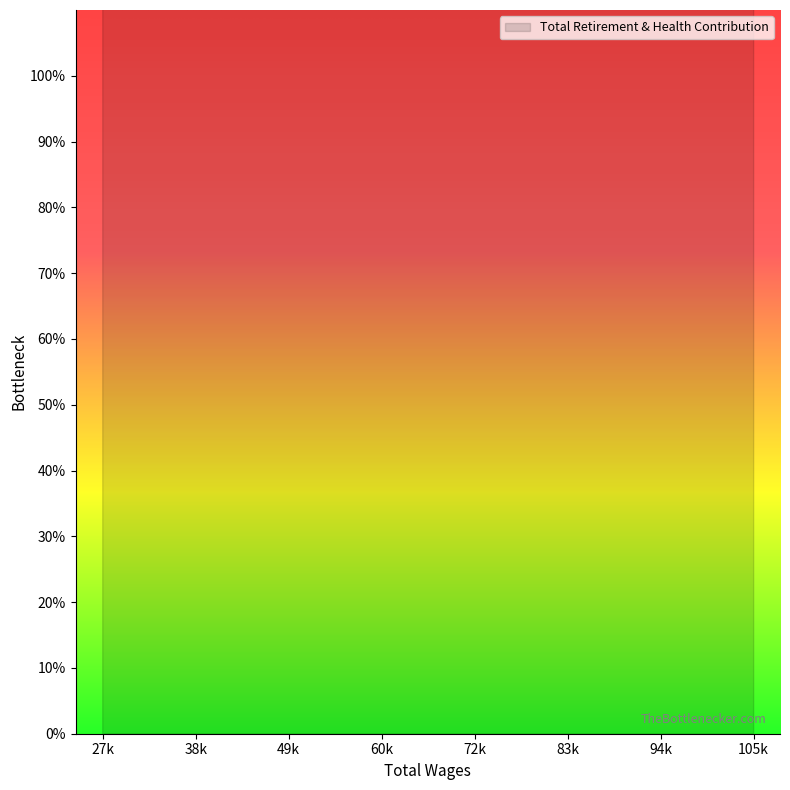

What is the change in value from 51315 to 37524?

+10858